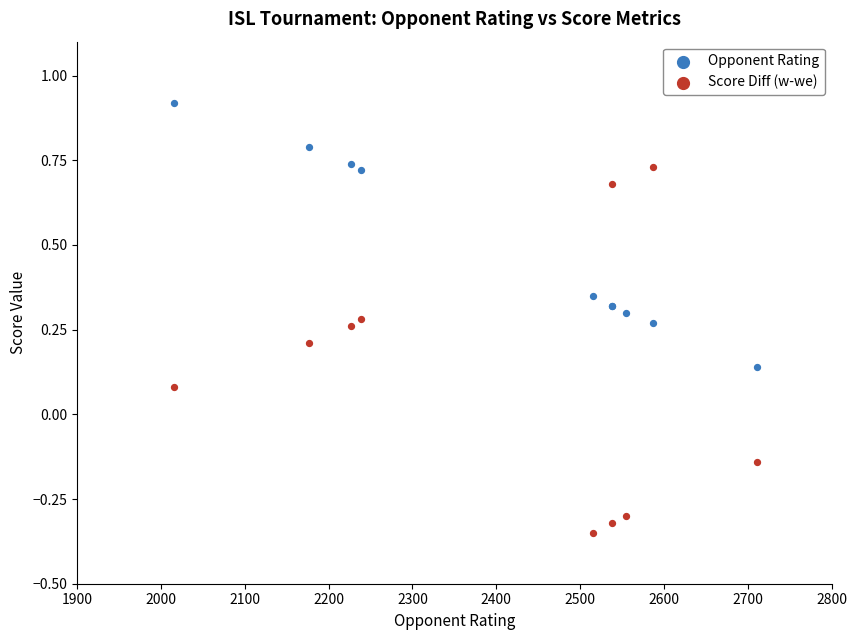

Which series has the largest Y range (max minus min)?

Score Diff (w-we)